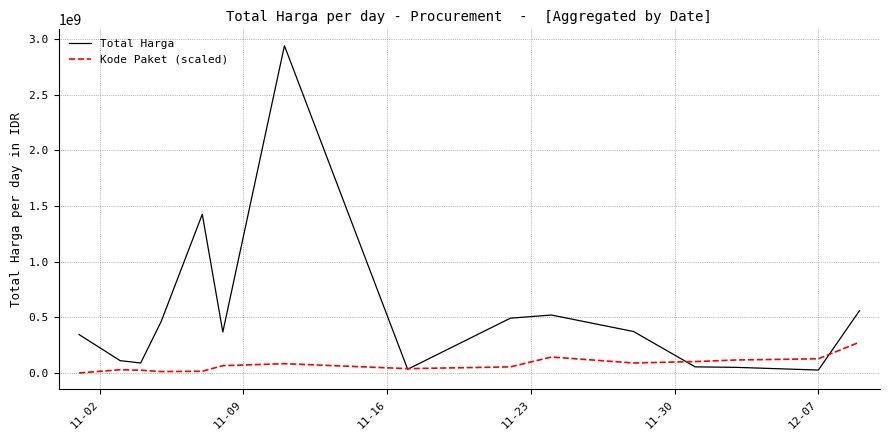

What is the average value of the Total Harga series?

524278032